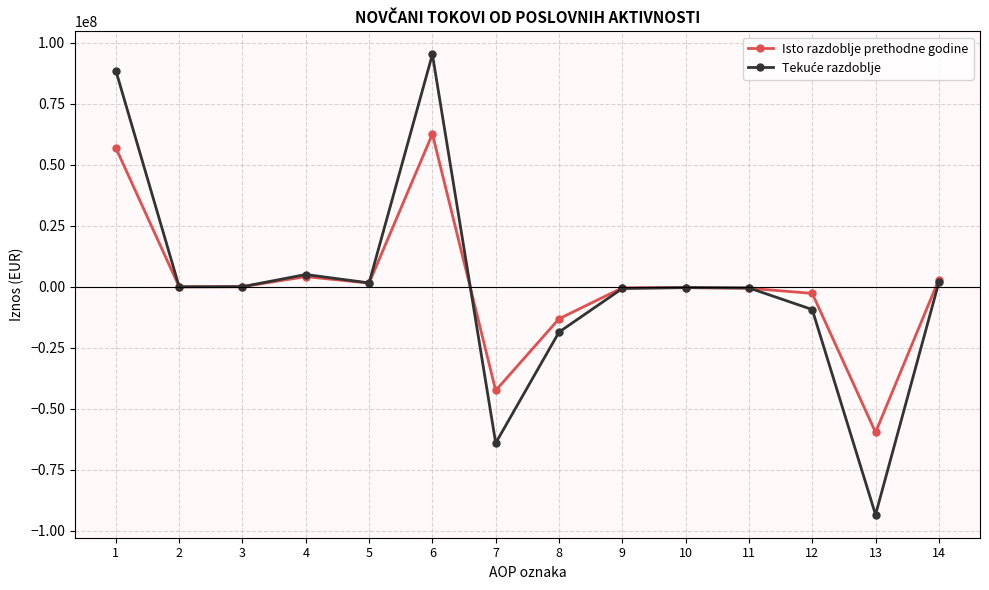

What is the total value across all series at 5?

3118195